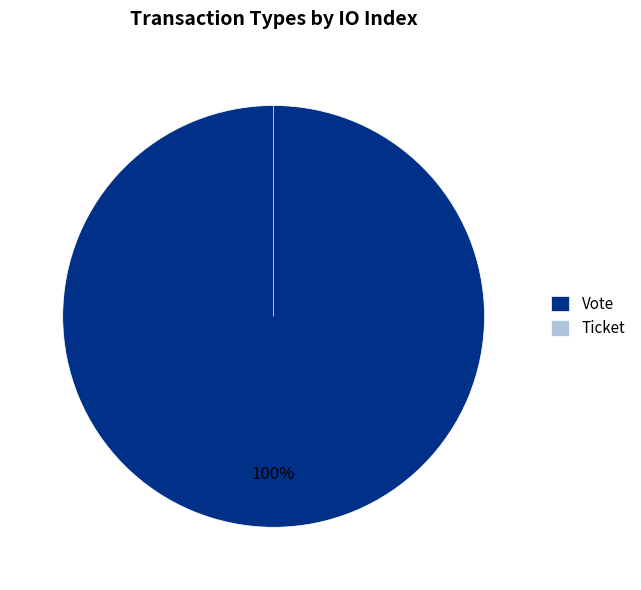

To the nearest percent, what is the difference between the Vote and Ticket slice percentages?

100%